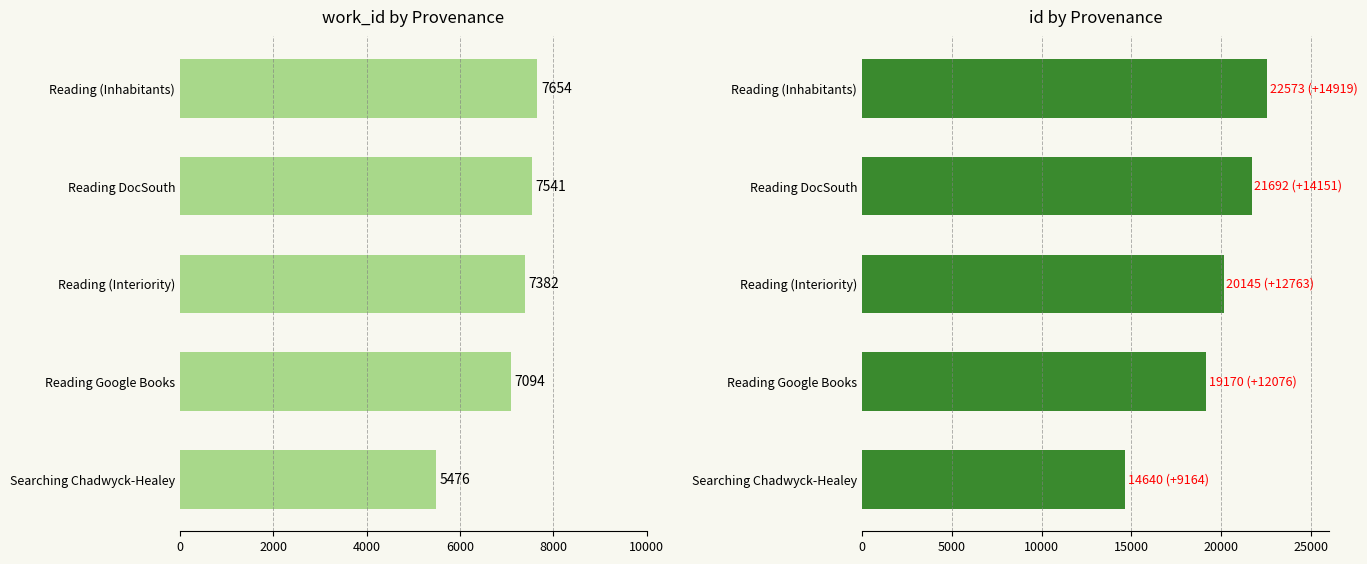

Which series has the largest total across all categories?

id